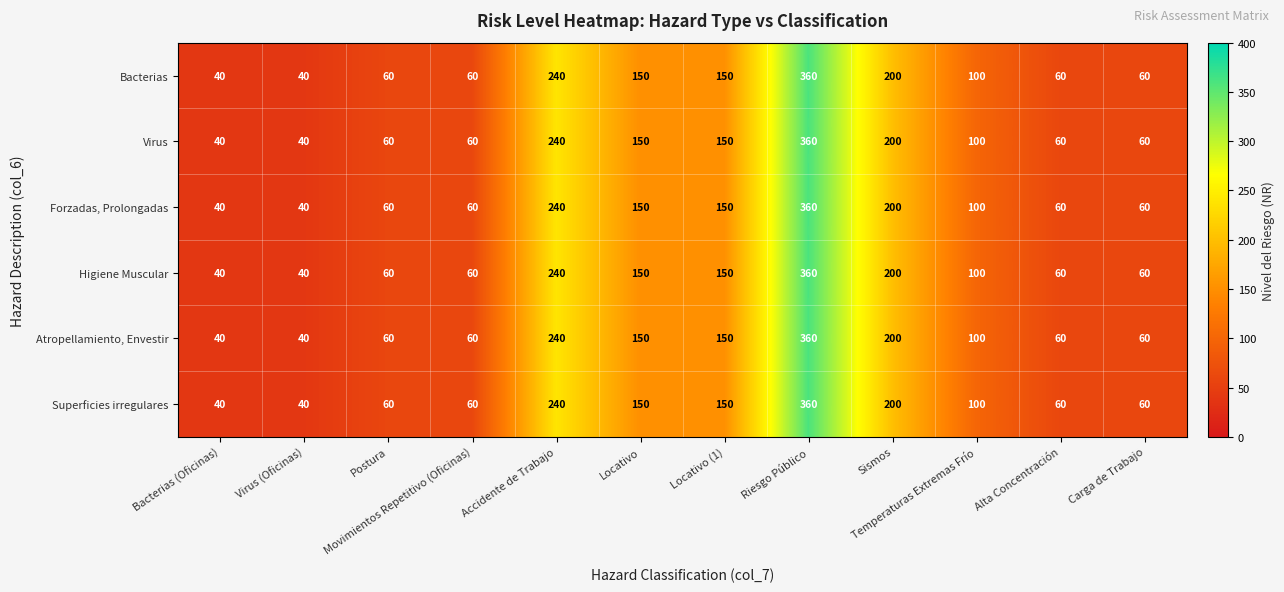

What is the sum of all Superficies irregulares values?

1520